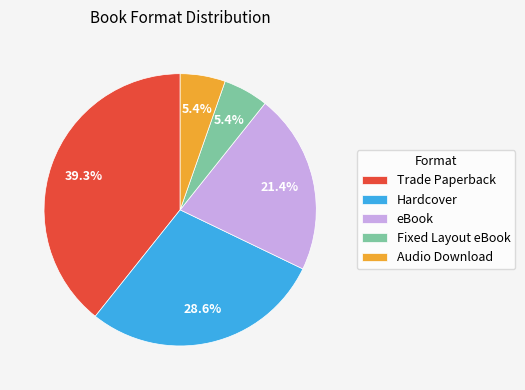

The Trade Paperback slice represents 39% of the pie. True or false?

True